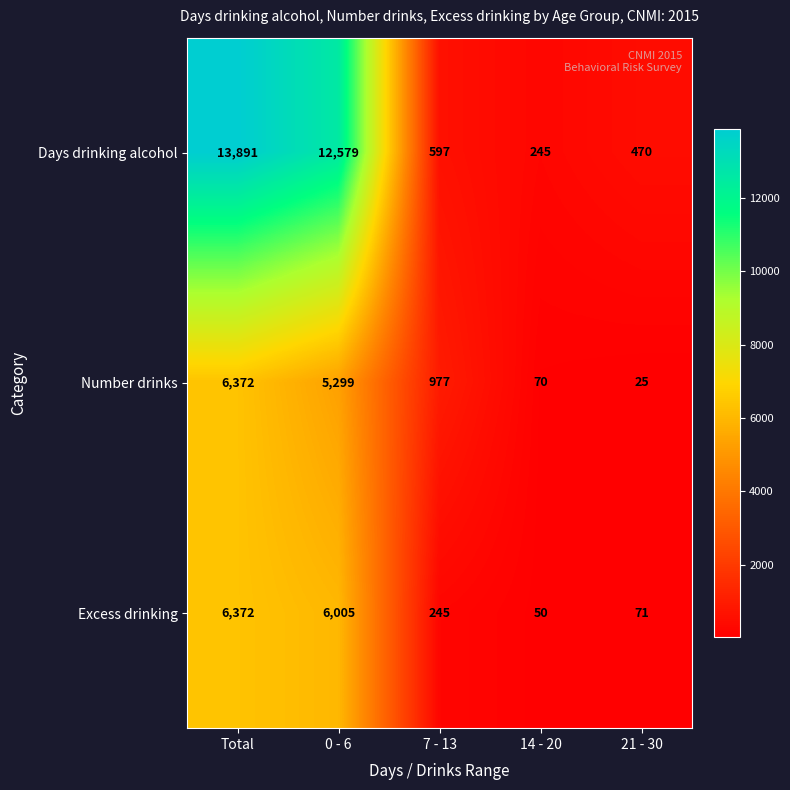

What is the difference between the highest and lowest values at 21 - 30?

445